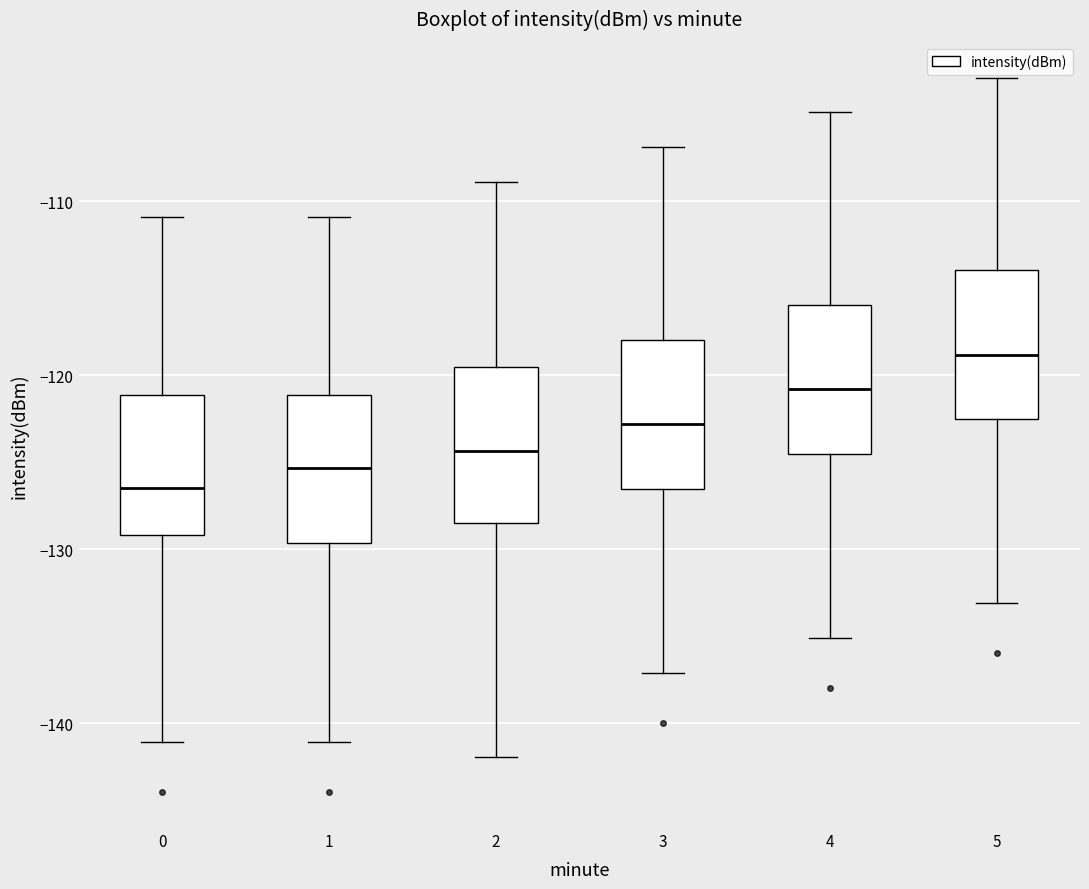

Reading left to right, transcribe this box plot: for each box, give where its median line is, the range the box spans, and where its two whiskers end, as read against the y-axis. The values are not printed on the chart, so give them approximately, as read against the axis.

0: median -127, box -129 to -121, whiskers -141 to -111
1: median -125, box -130 to -121, whiskers -141 to -111
2: median -124, box -129 to -120, whiskers -142 to -109
3: median -123, box -127 to -118, whiskers -137 to -107
4: median -121, box -125 to -116, whiskers -135 to -105
5: median -119, box -123 to -114, whiskers -133 to -103